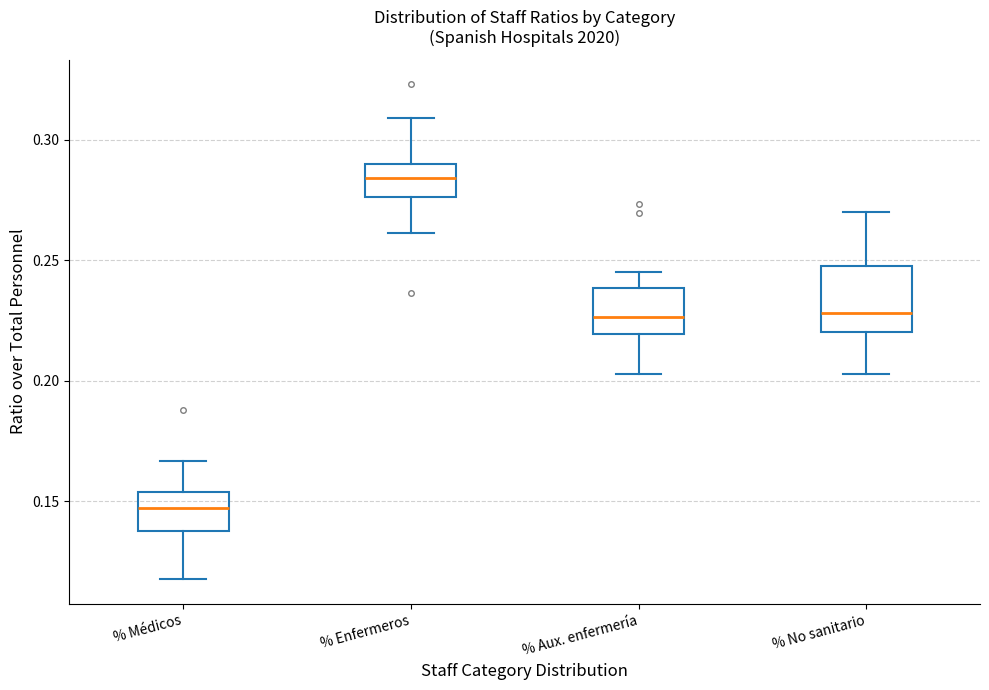

Reading left to right, transcribe this box plot: for each box, give where its median line is, the range the box spans, and where its two whiskers end, as read against the y-axis. The values are not printed on the chart, so give them approximately, as read against the axis.

% Médicos: median 0.145, box 0.140 to 0.155, whiskers 0.120 to 0.165
% Enfermeros: median 0.285, box 0.275 to 0.290, whiskers 0.260 to 0.310
% Aux. enfermería: median 0.225, box 0.220 to 0.240, whiskers 0.205 to 0.245
% No sanitario: median 0.230, box 0.220 to 0.250, whiskers 0.205 to 0.270